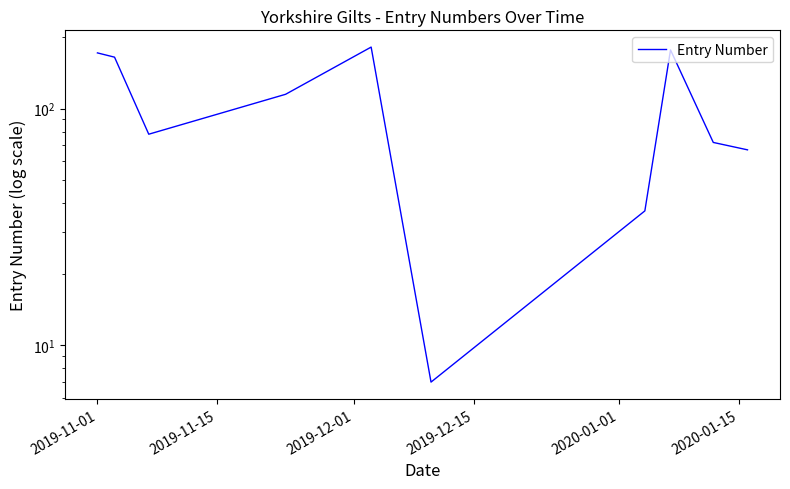

How many lines are shown in the chart?

1